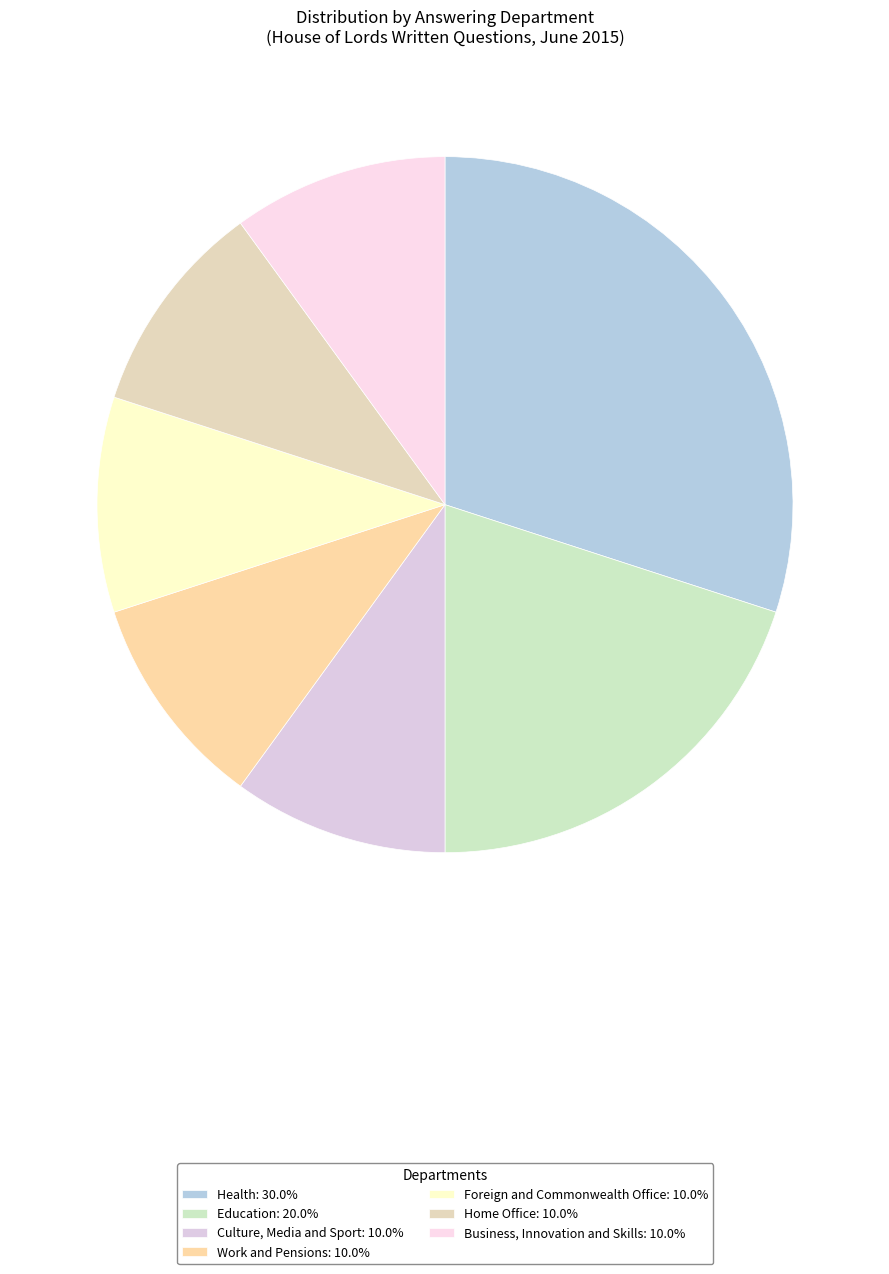

Which slice is the smallest?

Culture, Media and Sport